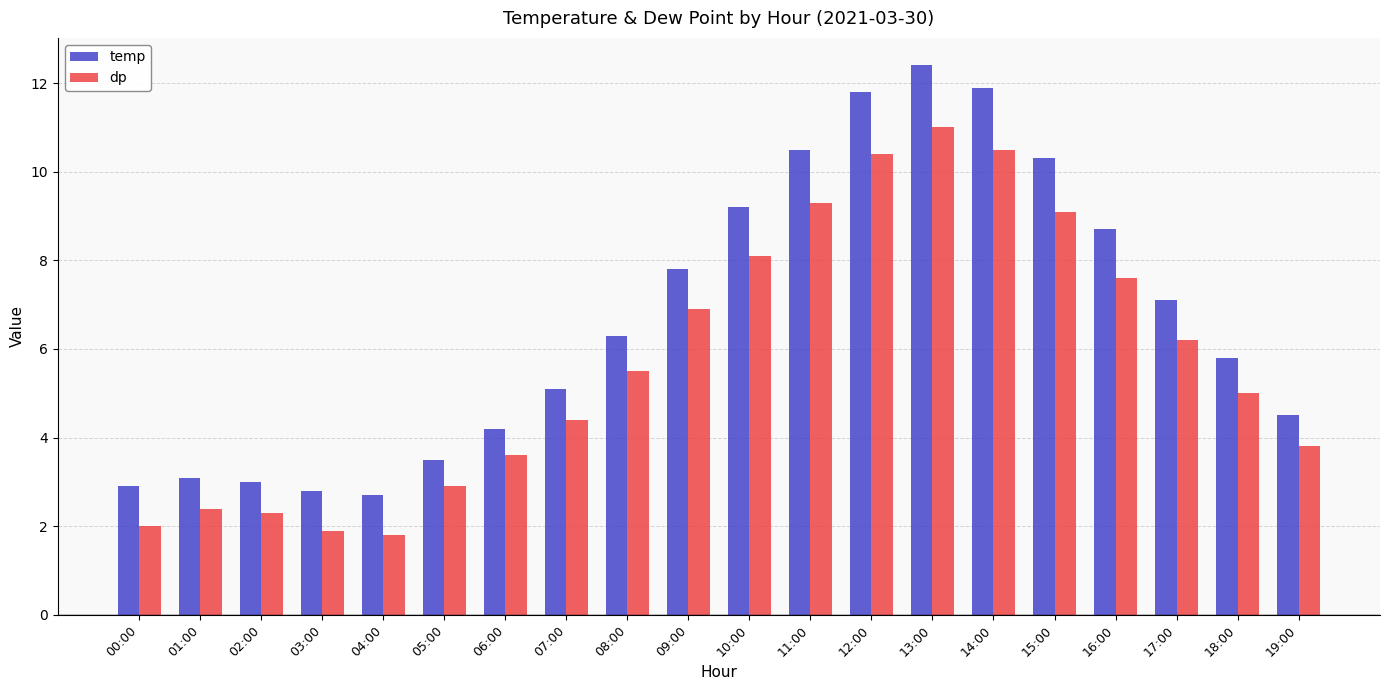

What is the label of the 20th bar from the right?

00:00